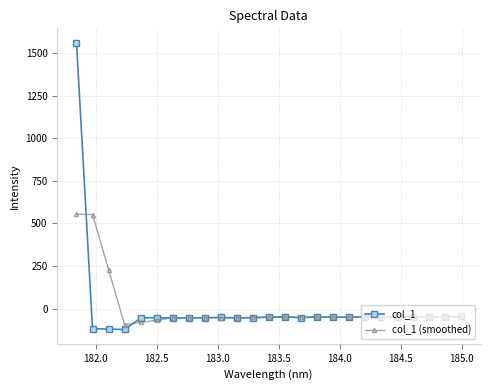

What is the difference between the maximum and minimum values in the col_1 series?

1685.8